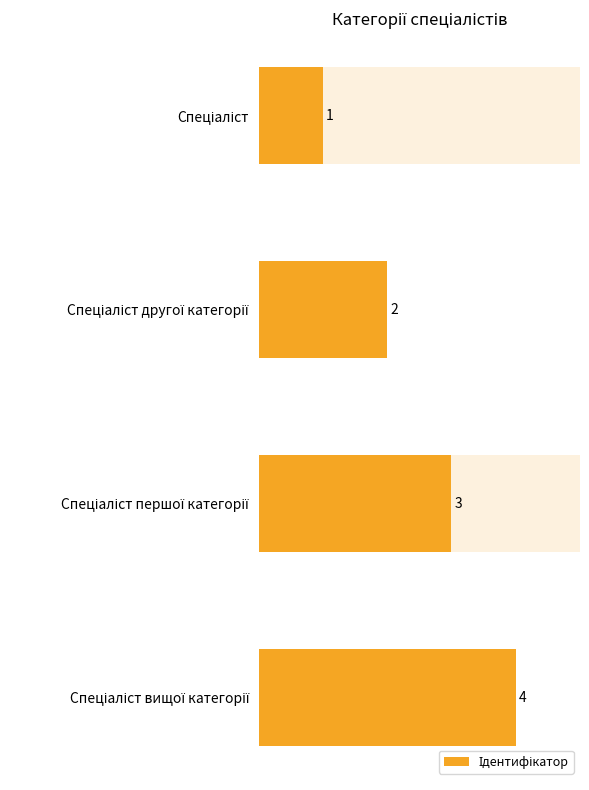

What is the value of the 1st bar from the left?

1